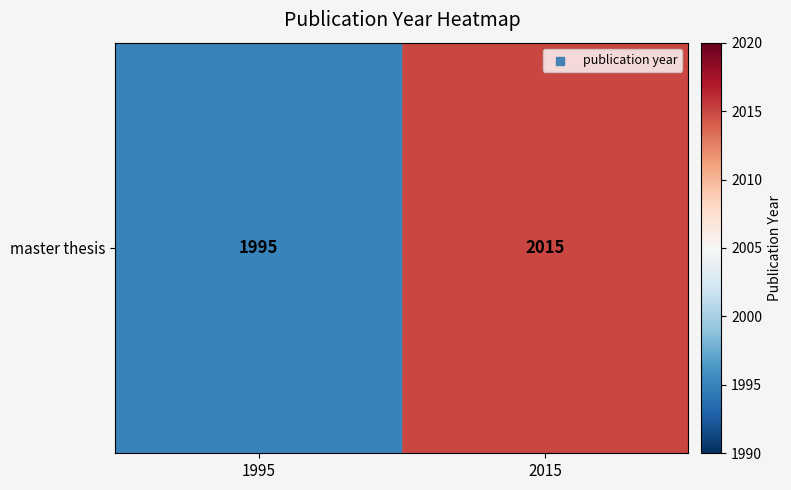

True or false: the data shows 1319 at 2015.

False